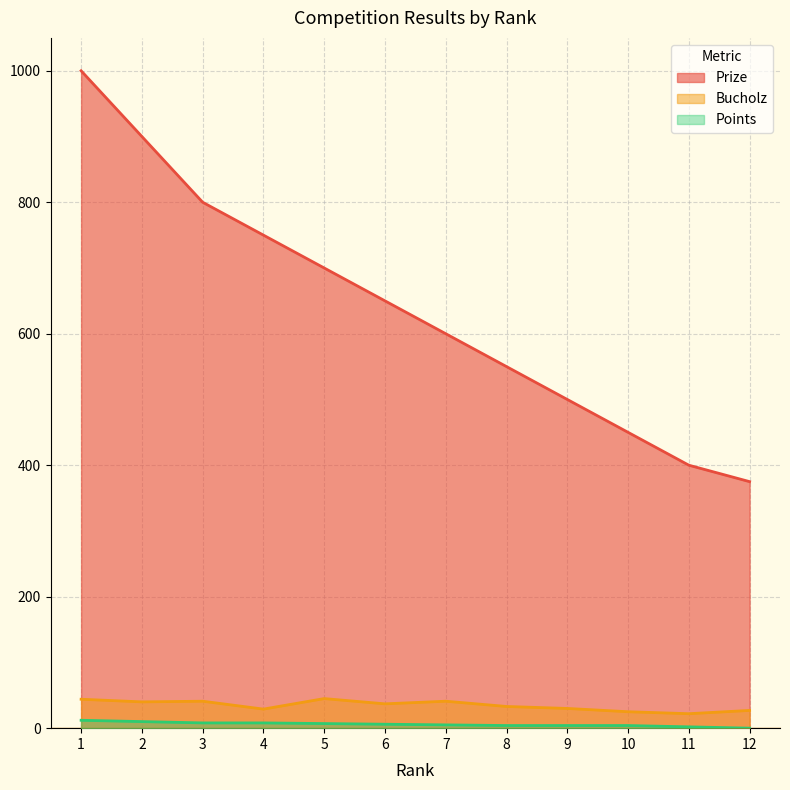

What is the sum of the Points values at 10 and 6?

10